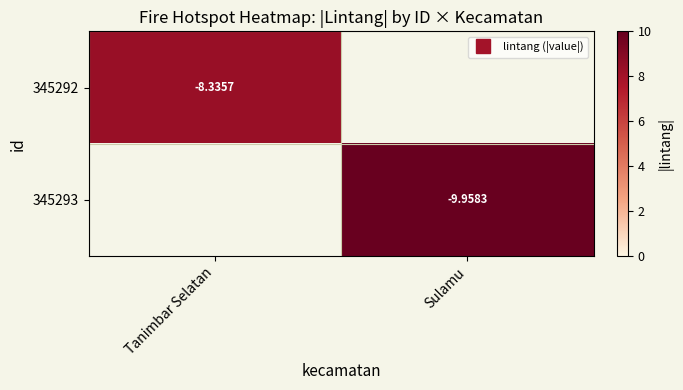

Which has a higher value, Sulamu or Tanimbar Selatan?

Tanimbar Selatan